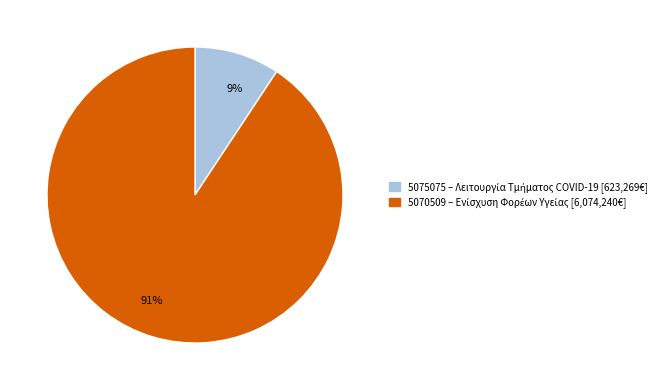

How many slices are in this pie chart?

2